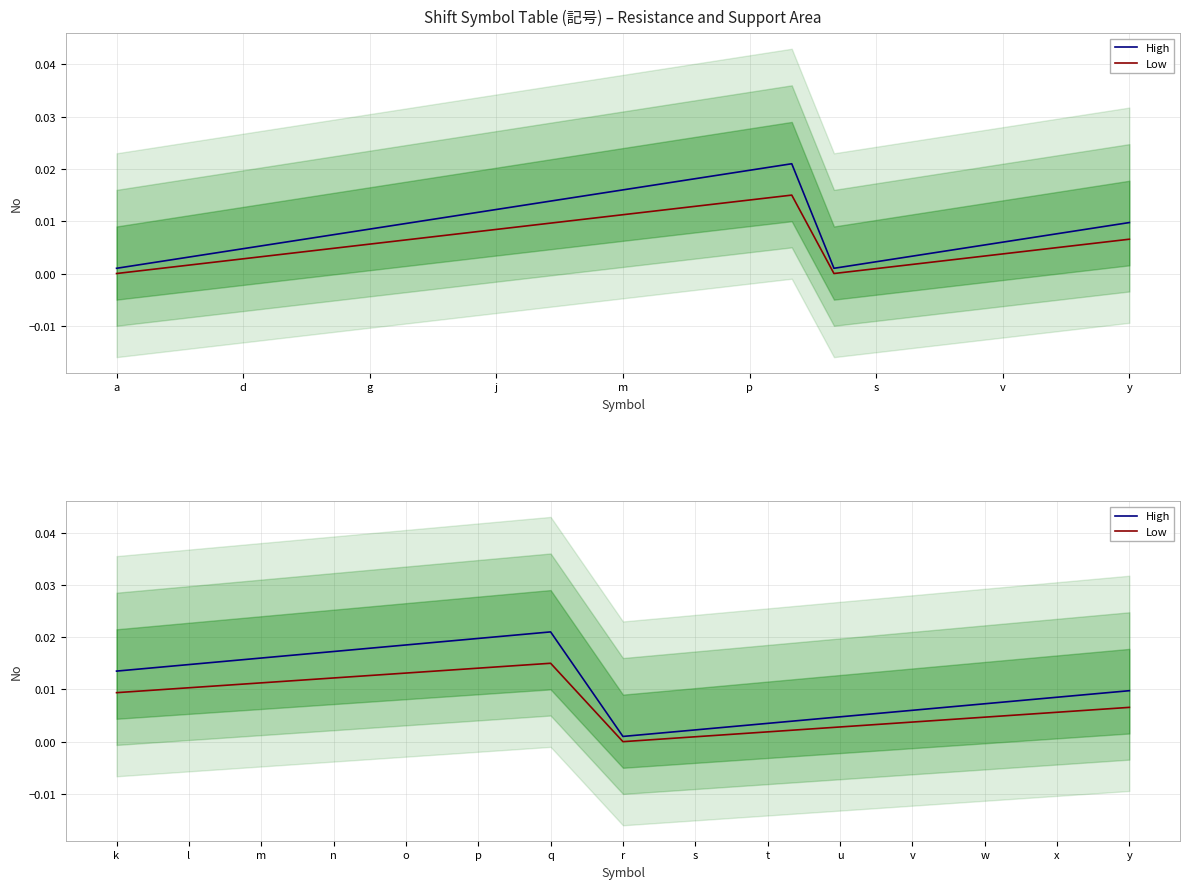

In High, how many points are lower than both neighbors (excluding endpoints)?

1